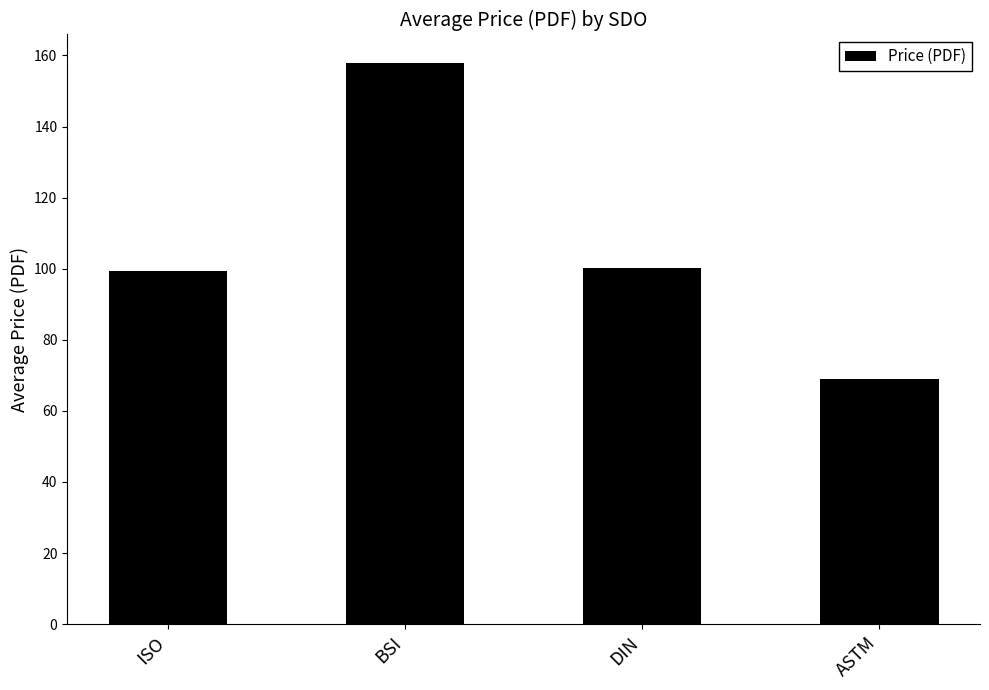

What value does the data have at ASTM?

69.0